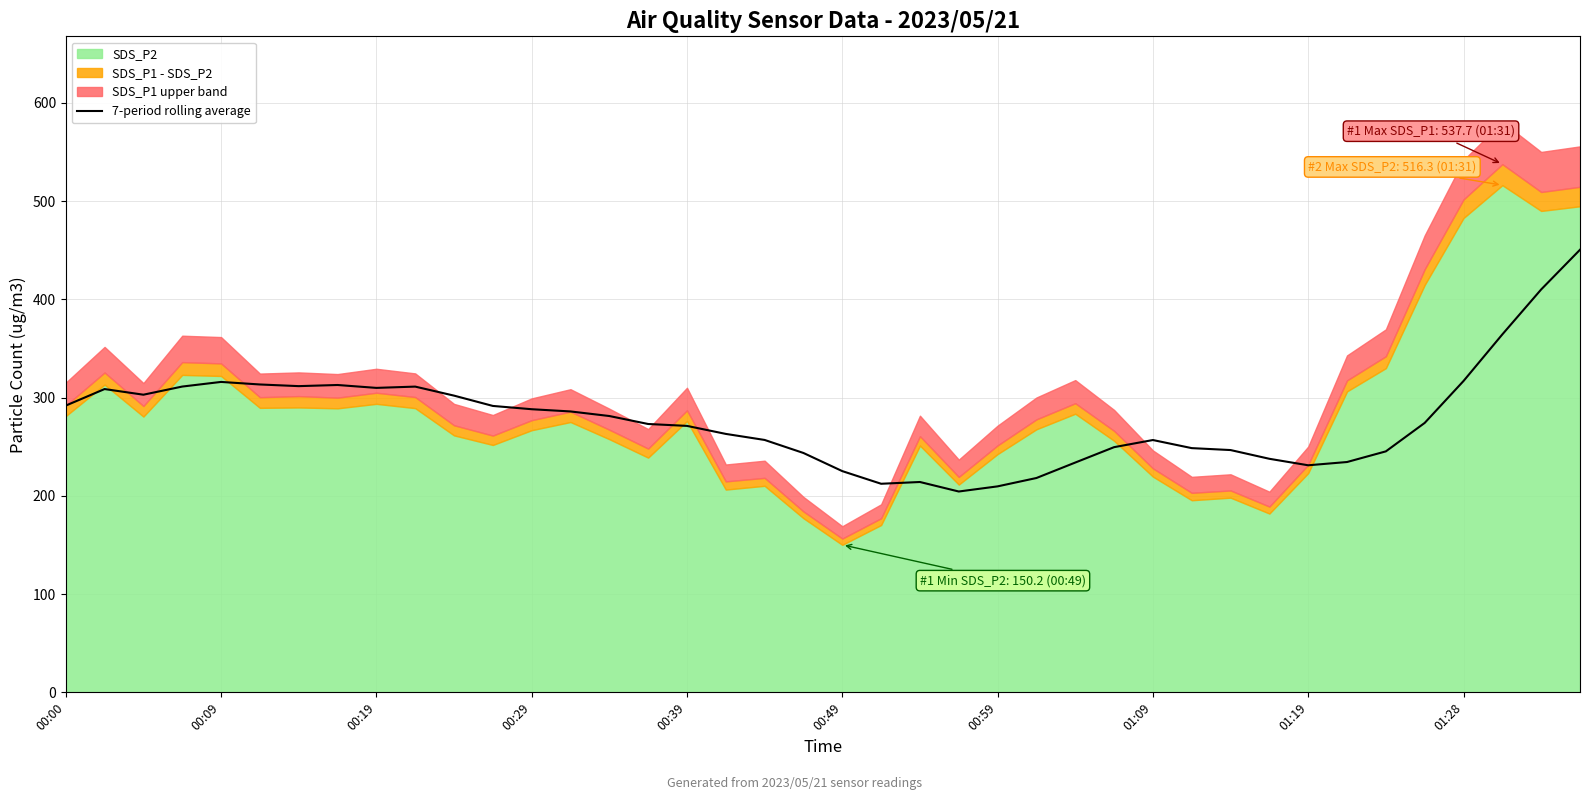

What is the sum of all values?

11132.1